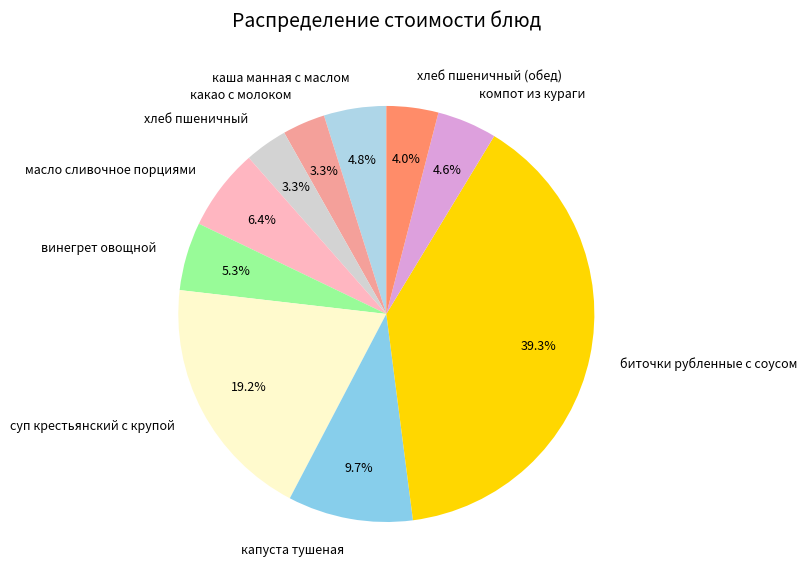

To the nearest percent, what is the combined percentage of хлеб пшеничный (обед) and капуста тушеная?

14%